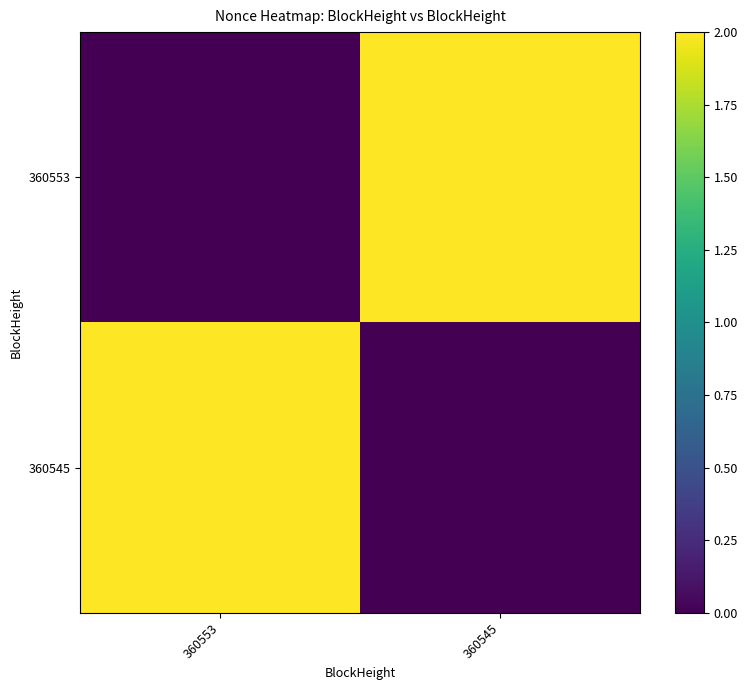

Reading left to right, what are all the values shown in this chart?

360553: 360553=0	360545=2
360545: 360553=2	360545=0